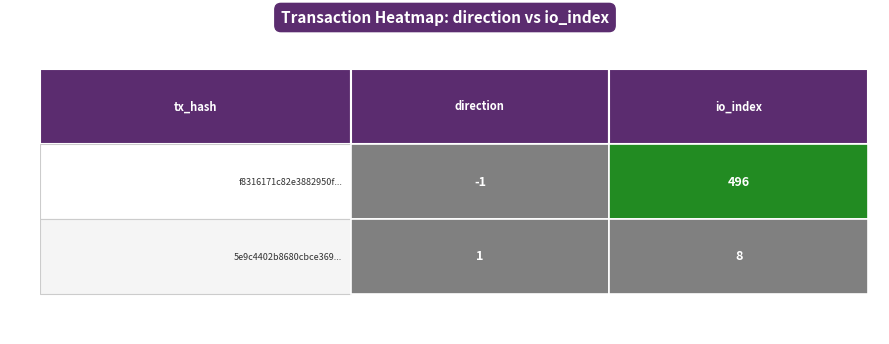

What is the average value of the f8316171c82e3882950fbacd777ea2e052b32ae... series?

248